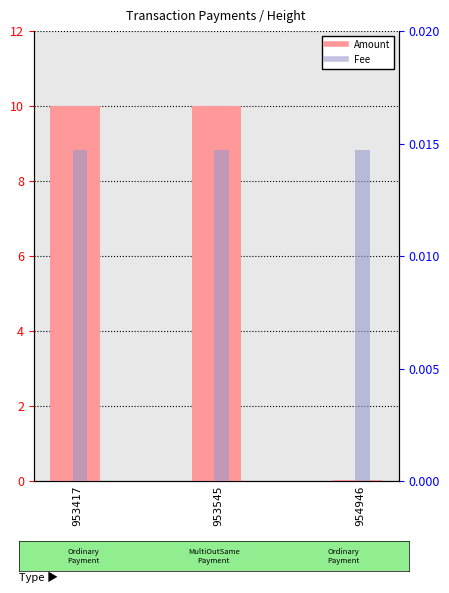

Rank the series by their maximum value, from highest to lowest.

Amount, Fee